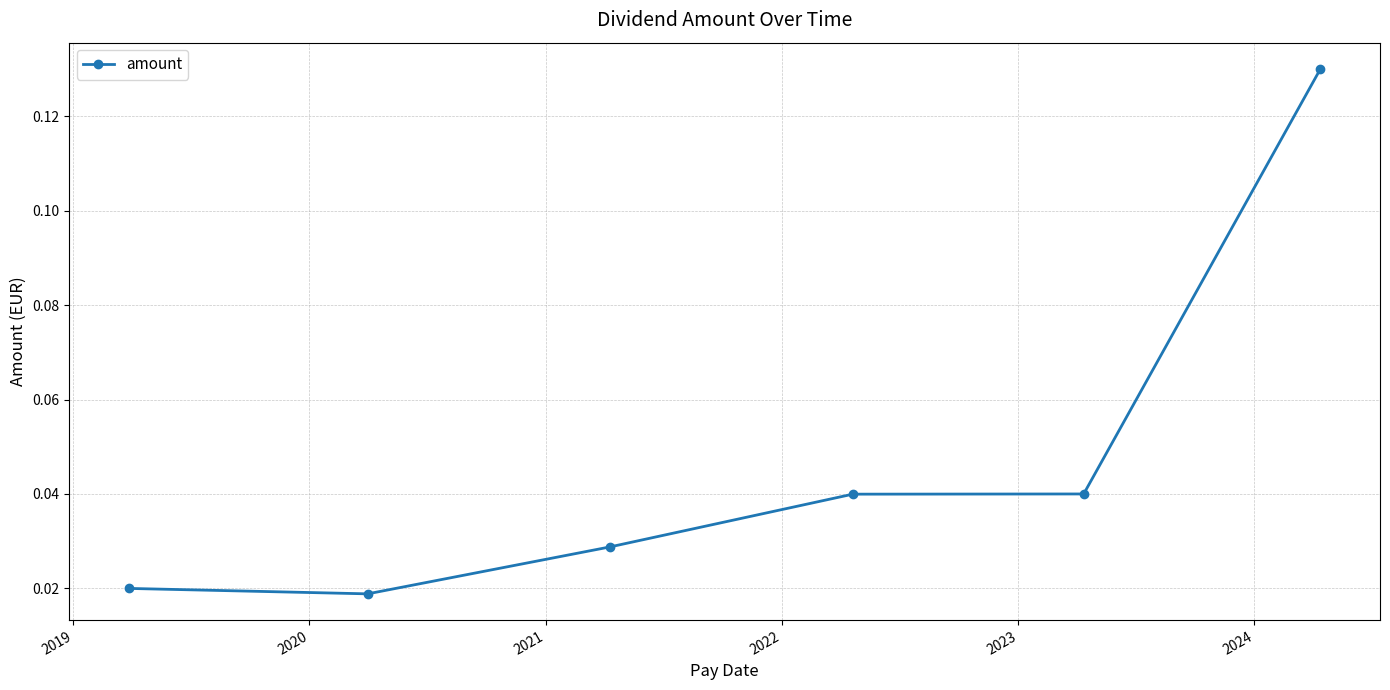

How many values are between 0 and 1?

6